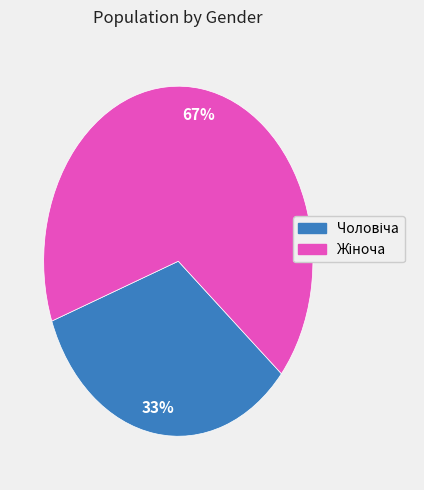

To the nearest percent, what is the average slice percentage?

50%